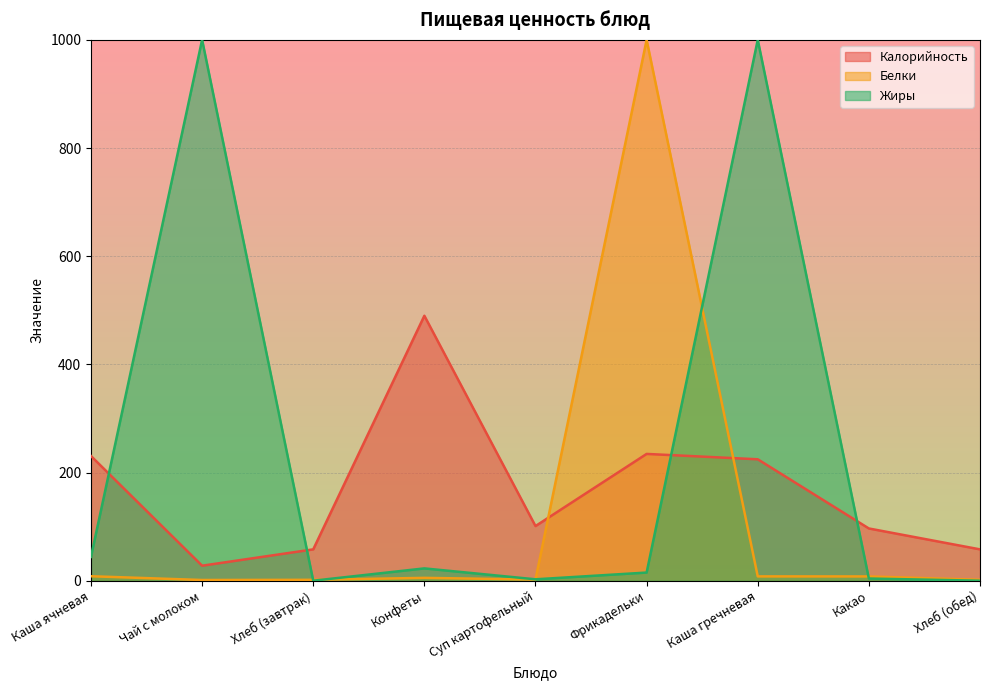

What is the difference between the second highest and minimum values in the Калорийность series?

206.6